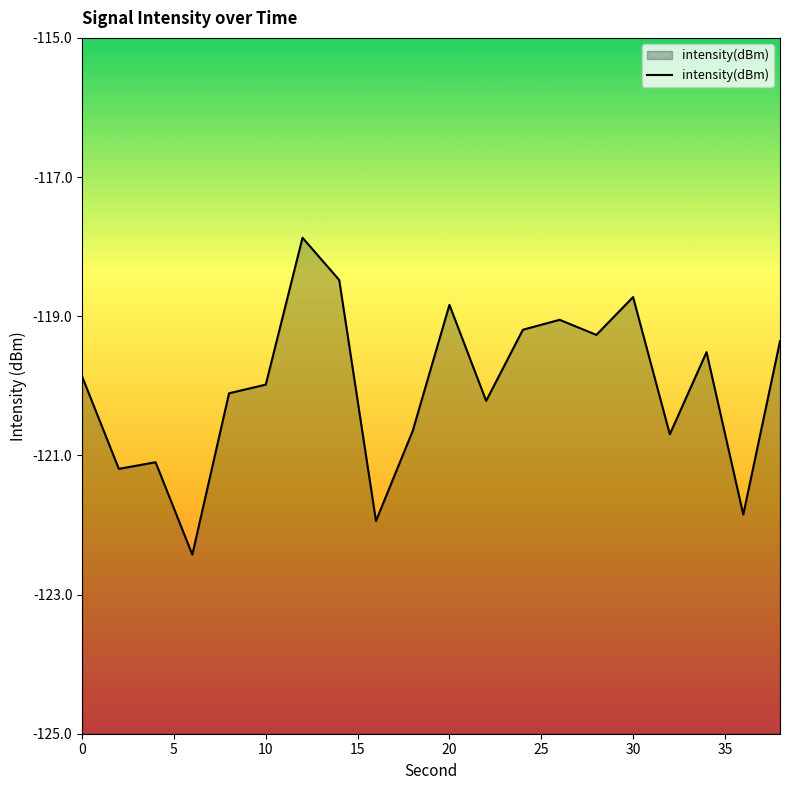

What is the difference between the maximum and minimum values?

4.6